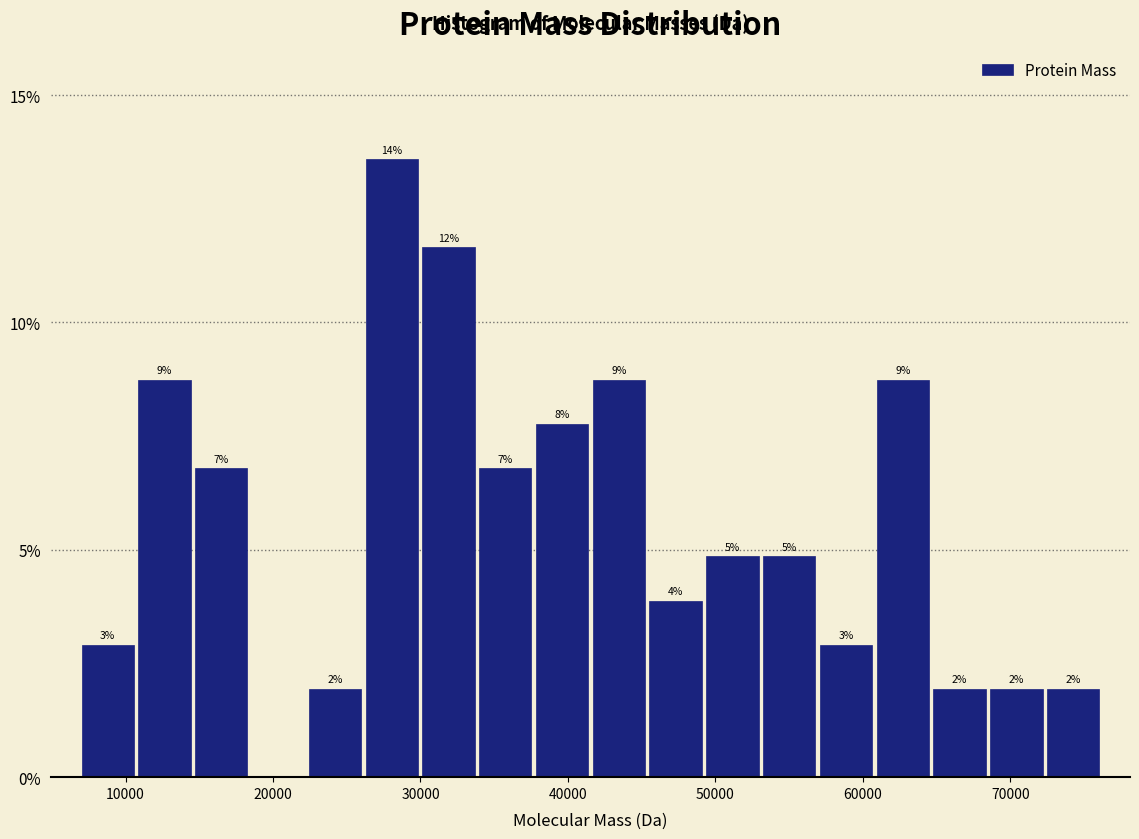

Read against the x-axis, roughly where is the centre of the tallest bar?

28000